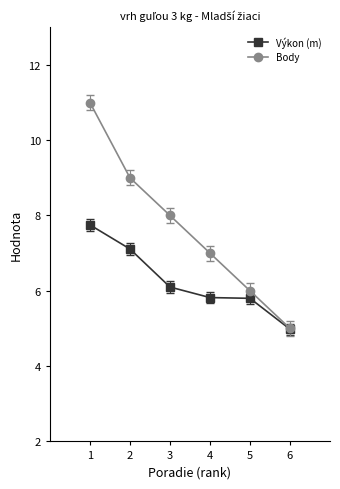

True or false: Výkon (m) has more than 2 interior local peaks.

False